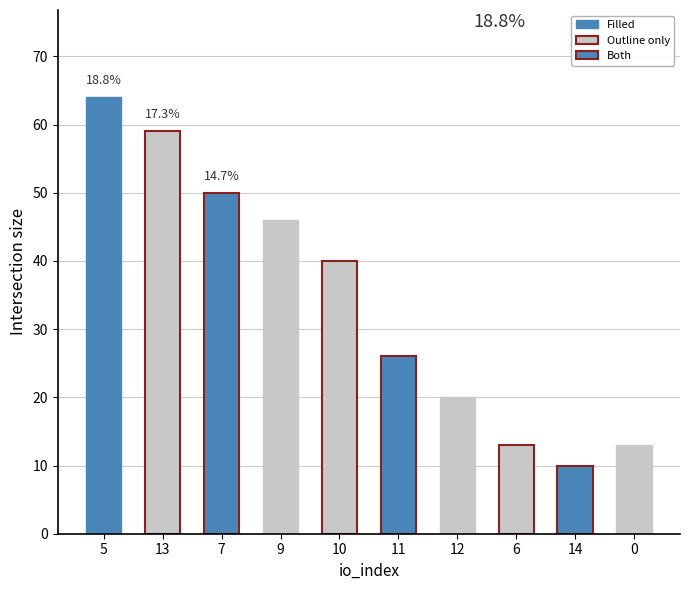

At which label does the data first exceed 40?

5